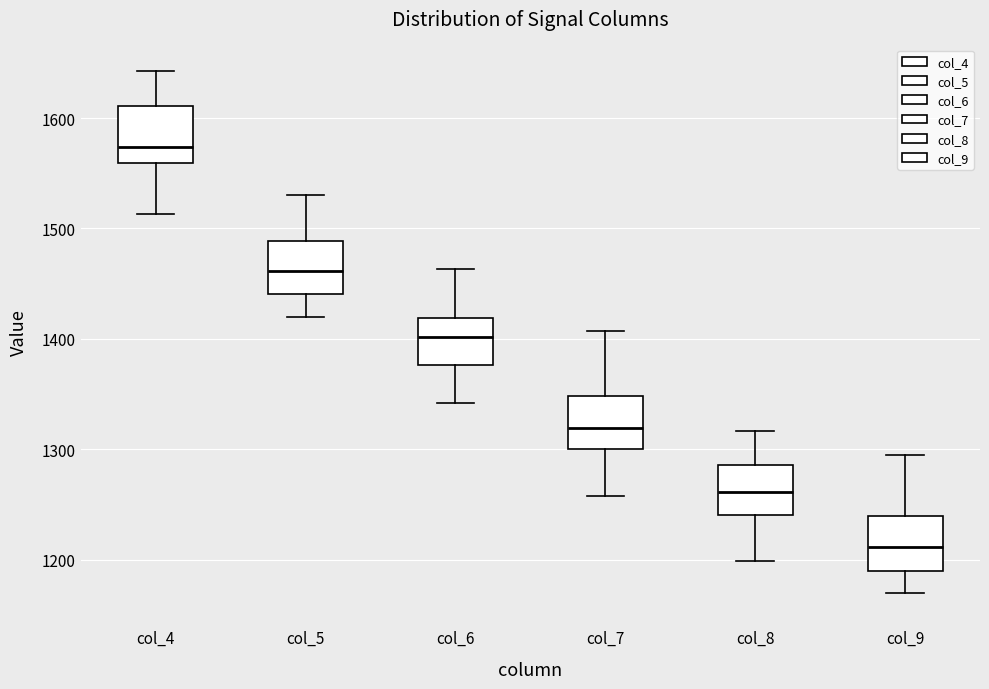

Which box's median line is the highest?

col_4